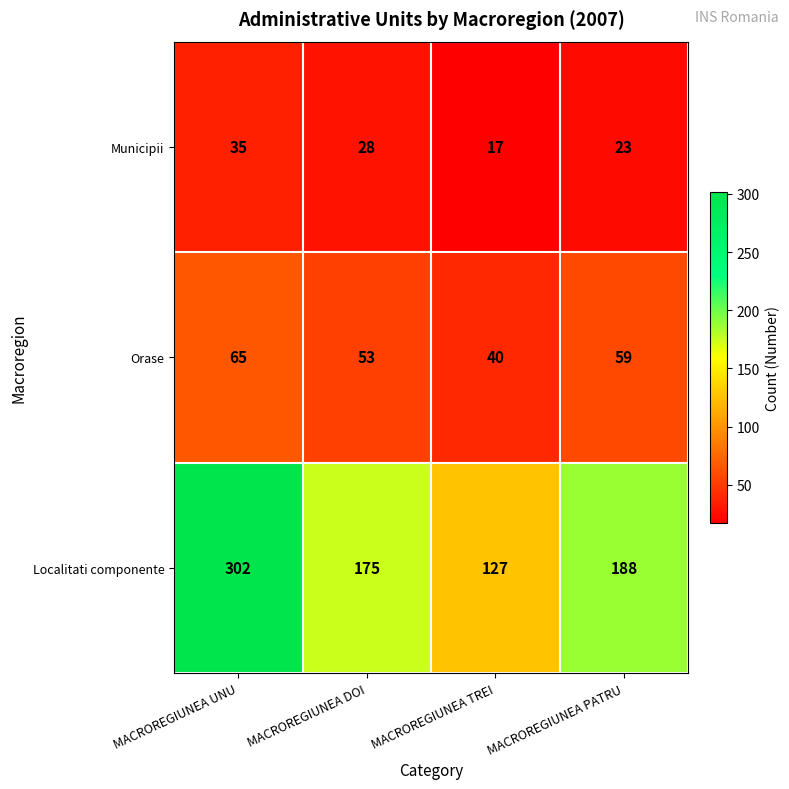

Which category has the lowest value in the Orase series?

MACROREGIUNEA TREI